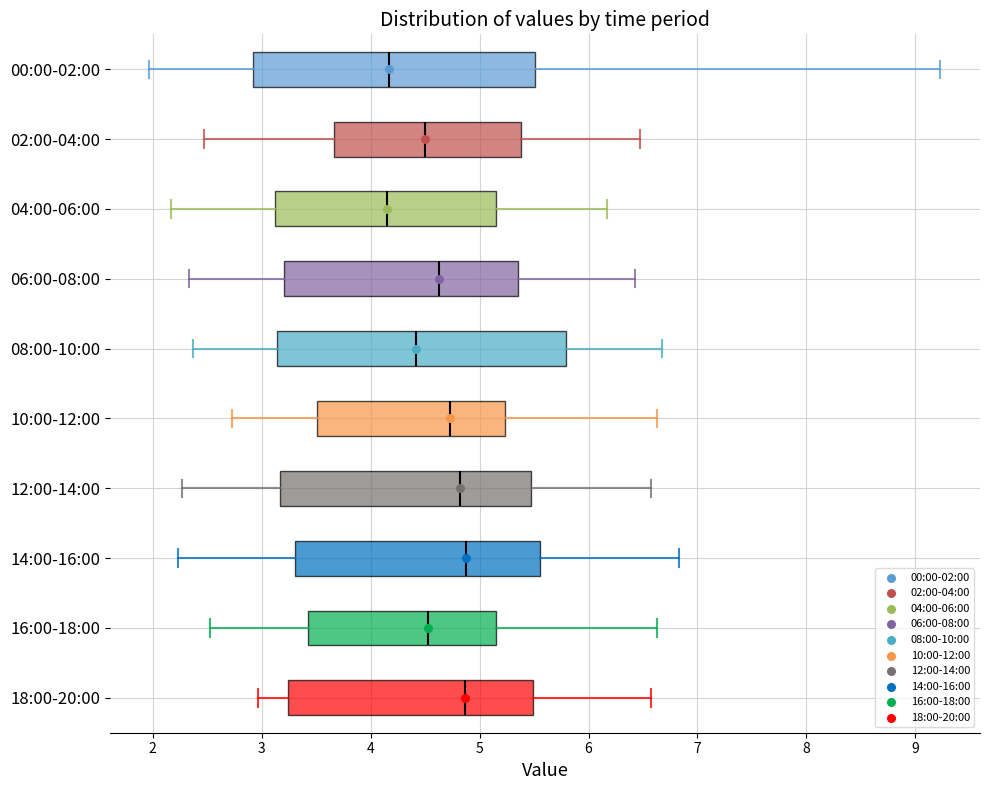

Reading bottom to top, read every box against the x-axis: the position of its median line, the range the box covers, and the ends of its whiskers. The values are not printed on the chart, so give them approximately, as read against the axis.

18:00-20:00: median 4.9, box 3.2 to 5.5, whiskers 3.0 to 6.6
16:00-18:00: median 4.5, box 3.4 to 5.2, whiskers 2.5 to 6.6
14:00-16:00: median 4.9, box 3.3 to 5.6, whiskers 2.2 to 6.8
12:00-14:00: median 4.8, box 3.2 to 5.5, whiskers 2.3 to 6.6
10:00-12:00: median 4.7, box 3.5 to 5.2, whiskers 2.7 to 6.6
08:00-10:00: median 4.4, box 3.1 to 5.8, whiskers 2.4 to 6.7
06:00-08:00: median 4.6, box 3.2 to 5.4, whiskers 2.3 to 6.4
04:00-06:00: median 4.2, box 3.1 to 5.2, whiskers 2.2 to 6.2
02:00-04:00: median 4.5, box 3.7 to 5.4, whiskers 2.5 to 6.5
00:00-02:00: median 4.2, box 2.9 to 5.5, whiskers 2.0 to 9.2